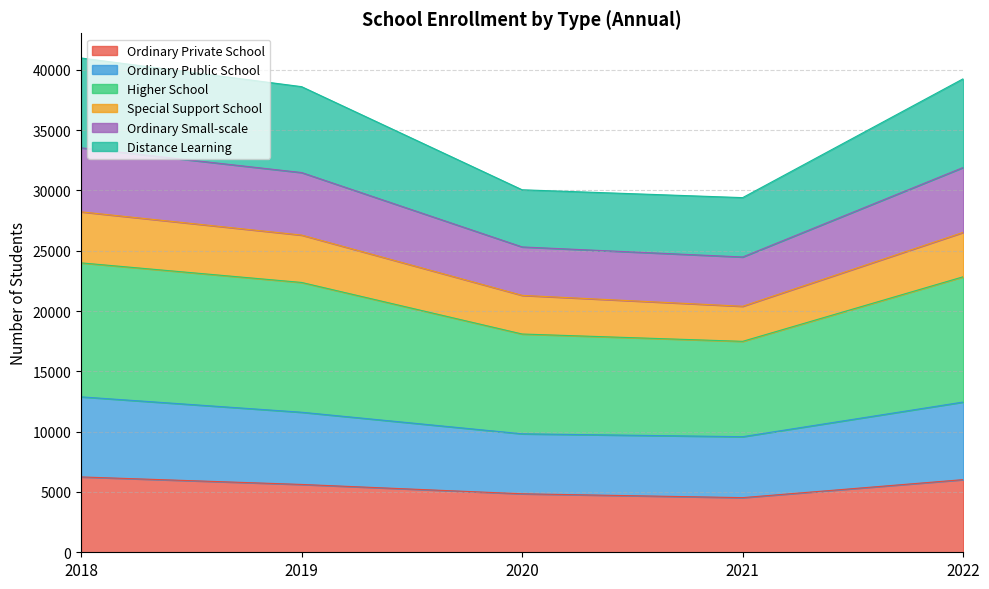

What is the total value across all series at 2020?

30058